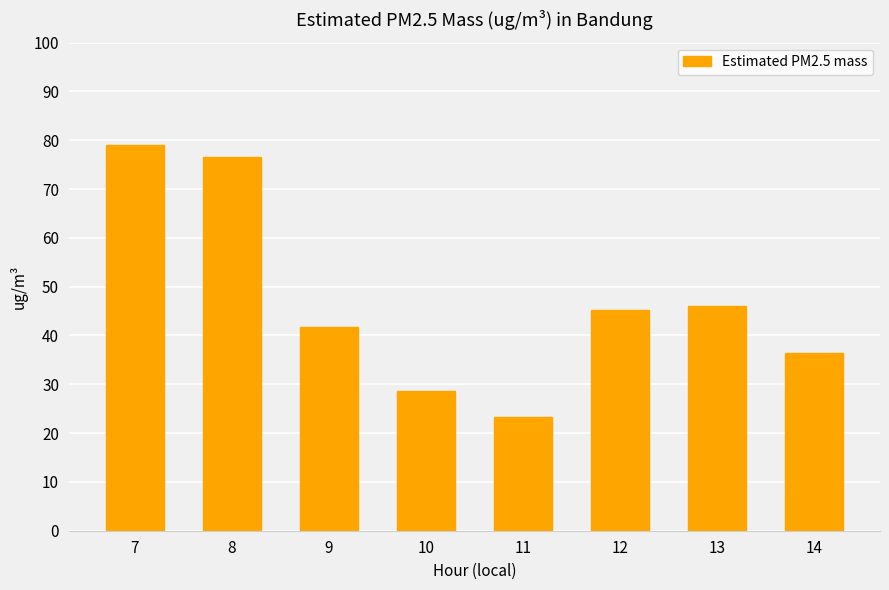

Read the value at 8.

76.6